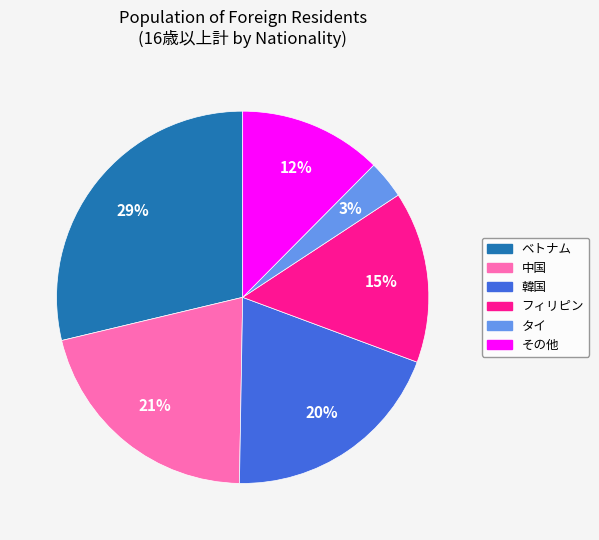

Between 韓国 and タイ, which is larger?

韓国